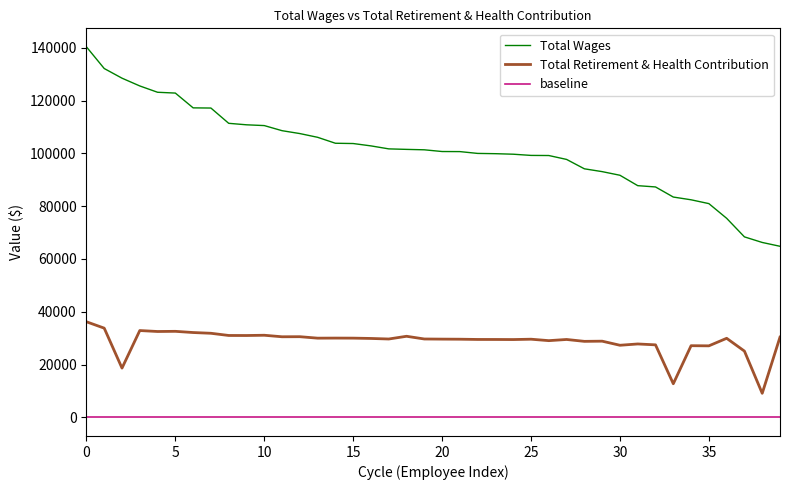

What is the average value of the Total Wages series?

101233